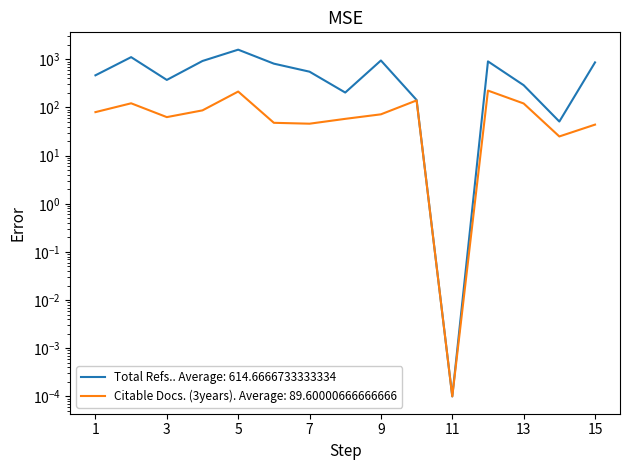

Reading left to right, extract all data points from this chart.

Total Refs.: 465.0	1109.0	373.0	923.0	1585.0	812.0	553.0	204.0	945.0	143.0	0.0	905.0	290.0	51.0	862.0
Citable Docs. (3years): 80.0	122.0	63.0	87.0	214.0	48.0	46.0	58.0	72.0	140.0	0.0	224.0	121.0	25.0	44.0